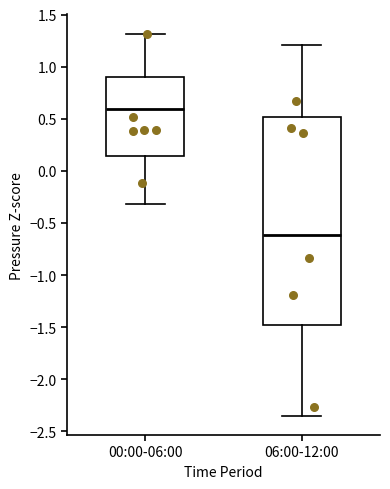

Reading left to right, read every box against the y-axis: the position of its median line, the range the box covers, and the ends of its whiskers. The values are not printed on the chart, so give them approximately, as read against the axis.

00:00-06:00: median 0.60, box 0.15 to 0.90, whiskers -0.30 to 1.30
06:00-12:00: median -0.60, box -1.50 to 0.50, whiskers -2.35 to 1.20